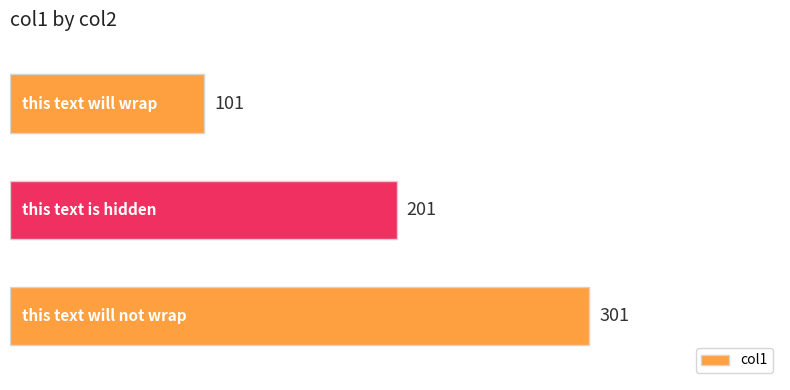

Reading top to bottom, transcribe all the data shown in this chart.

101	201	301